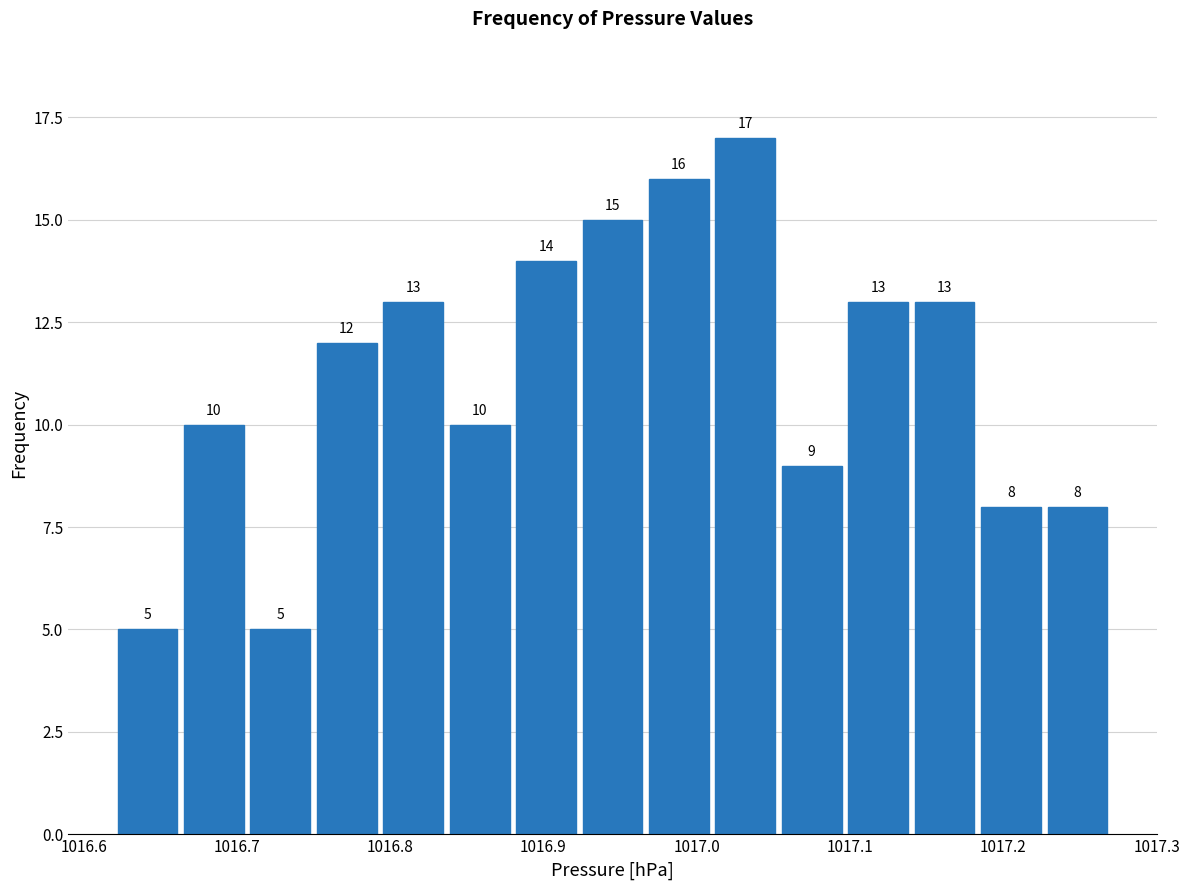

Reading left to right, list every bar in this chart as the range it spans on the x-axis followed by its height. The bar edges are not printed on the chart, so give them approximately, as read against the axis.

1016.62 to 1016.66: 5
1016.66 to 1016.71: 10
1016.71 to 1016.75: 5
1016.75 to 1016.79: 12
1016.79 to 1016.84: 13
1016.84 to 1016.88: 10
1016.88 to 1016.92: 14
1016.92 to 1016.97: 15
1016.97 to 1017.01: 16
1017.01 to 1017.05: 17
1017.05 to 1017.10: 9
1017.10 to 1017.14: 13
1017.14 to 1017.18: 13
1017.18 to 1017.23: 8
1017.23 to 1017.27: 8